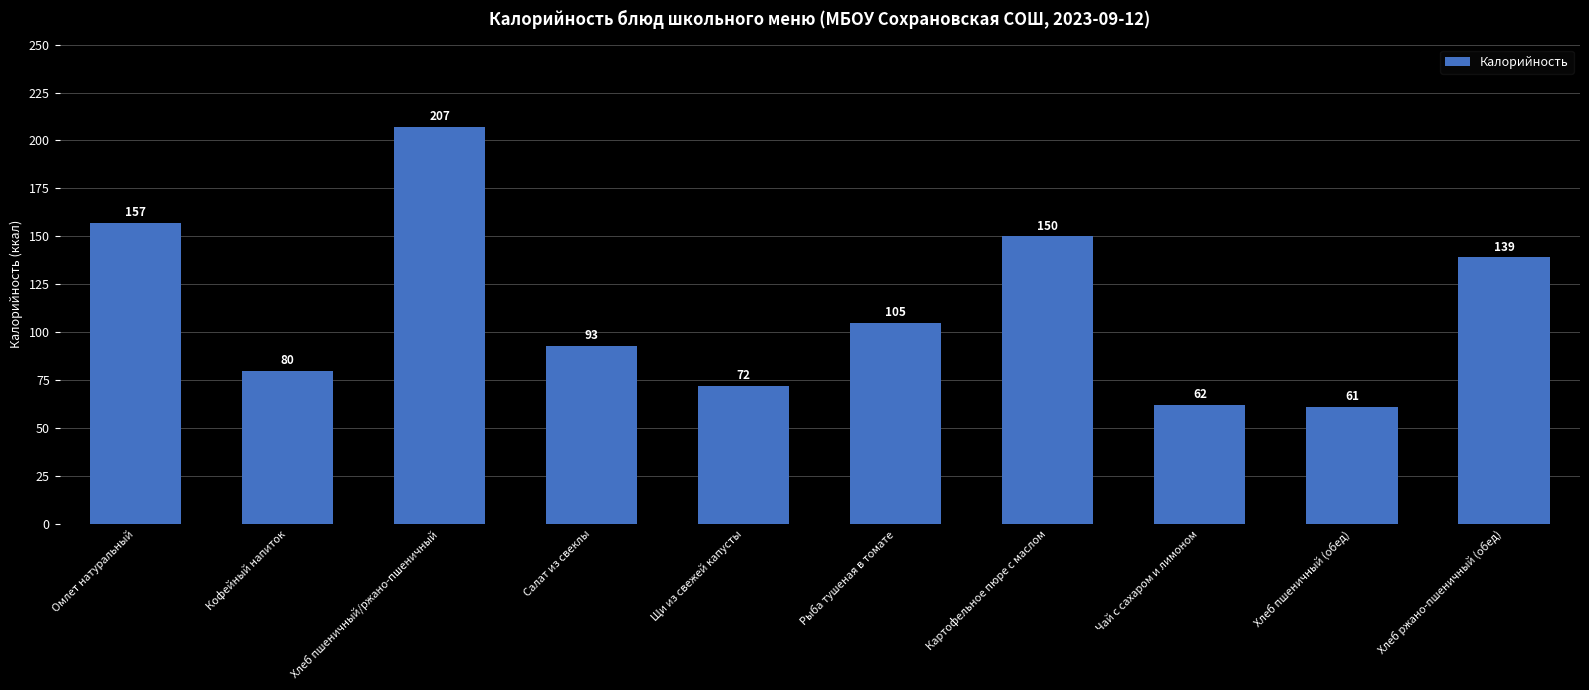

Is it true that the value at Хлеб пшеничный/ржано-пшеничный is 333?

False